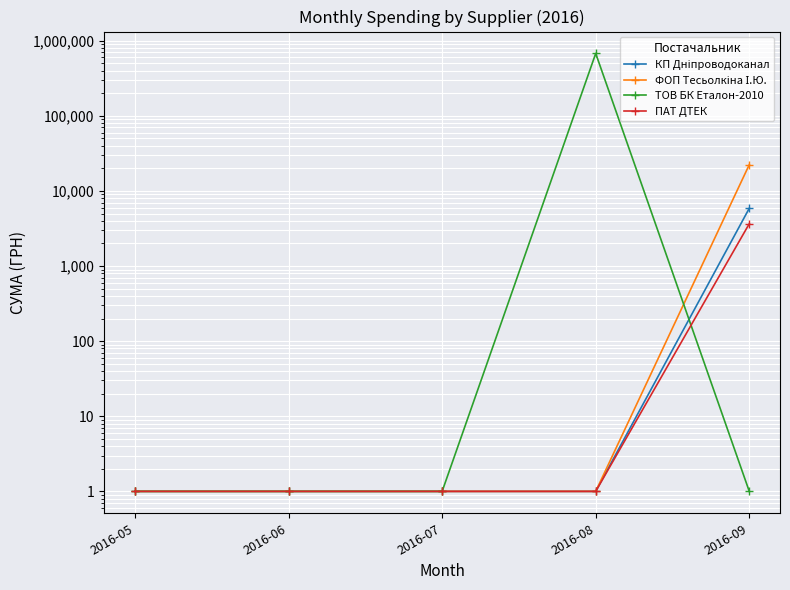

True or false: ПАТ ДТЕК has more than 0 interior local peaks.

False